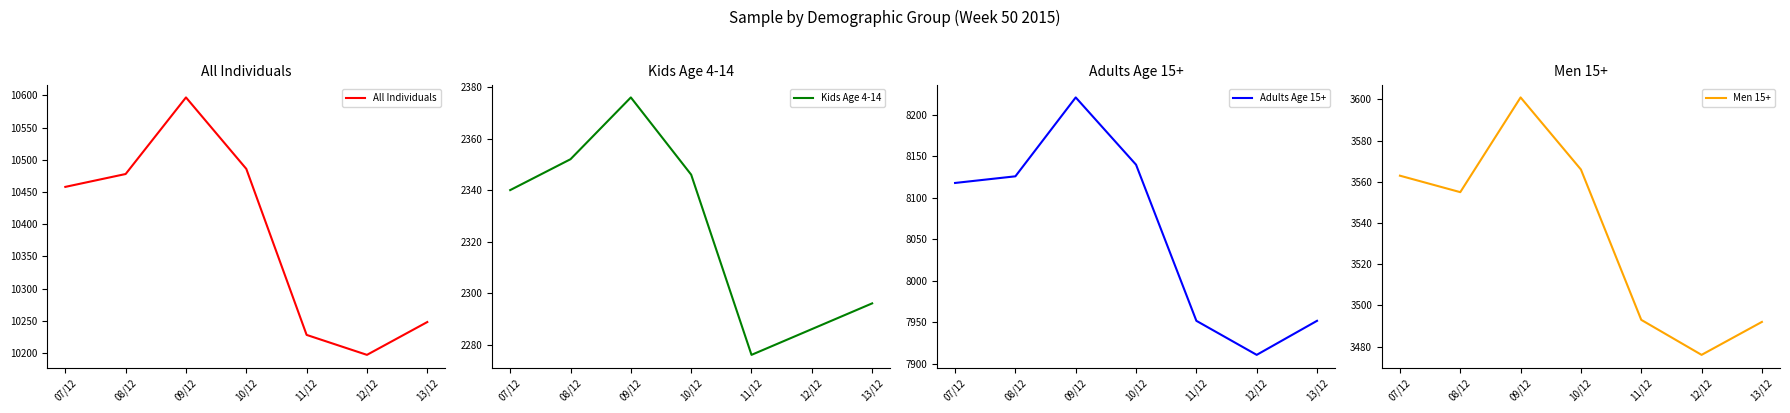

At which category is the sum across all series the highest?

09/12